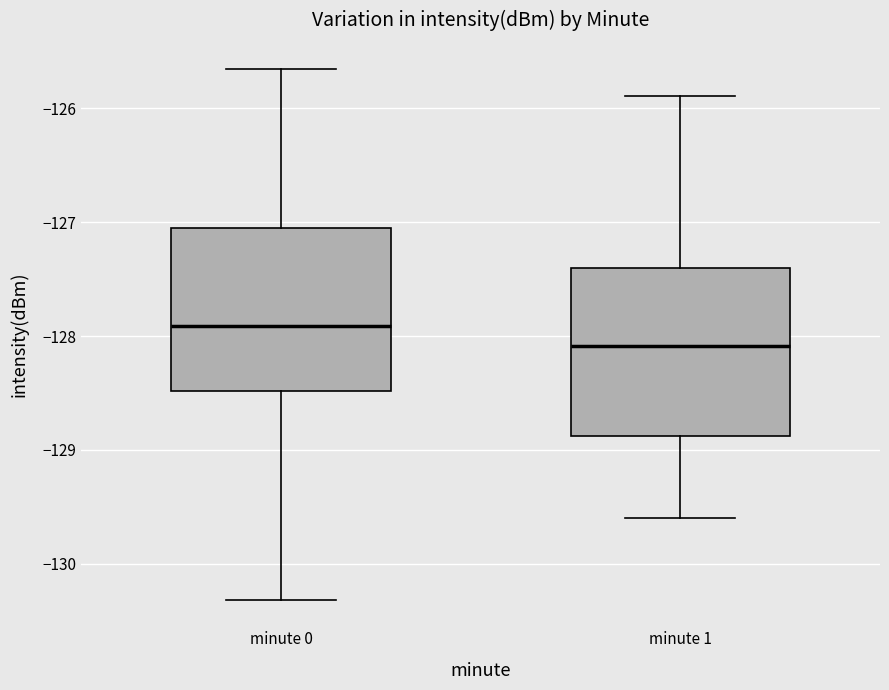

Which box's median line is the lowest?

minute 1